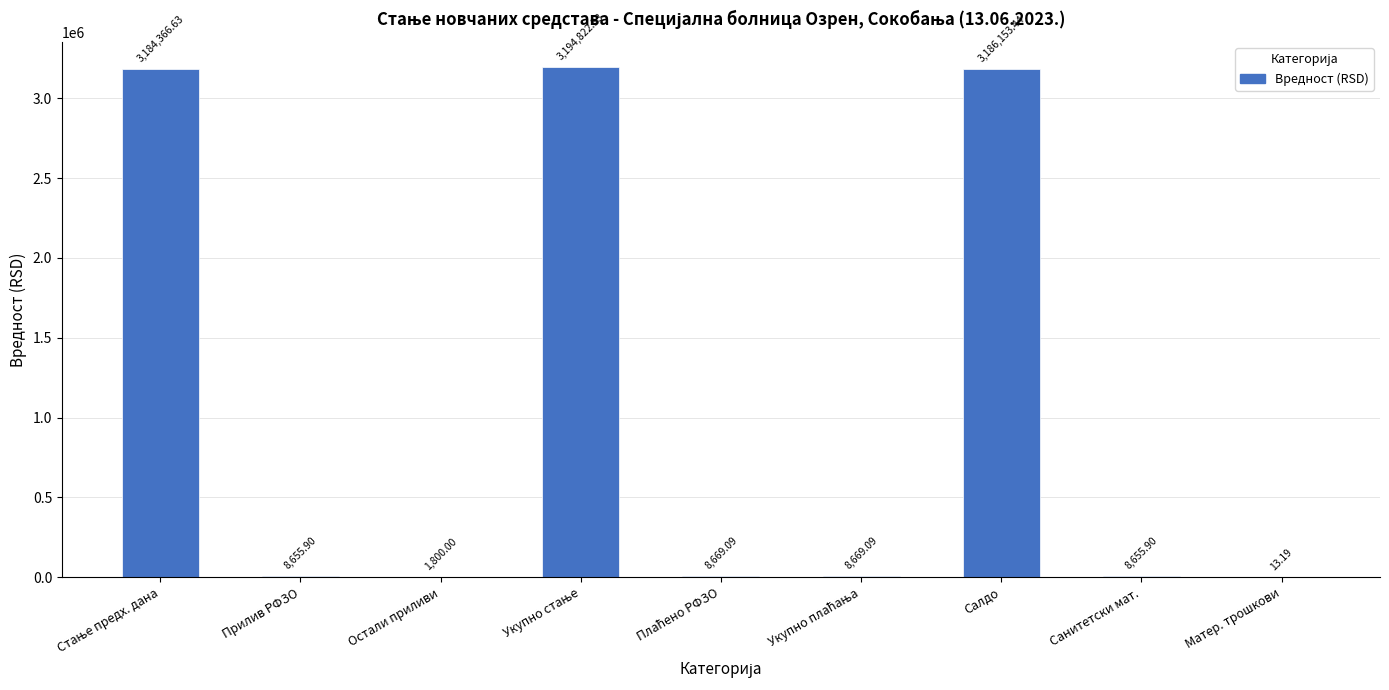

What is the change in value from Остали приливи to Санитетски мат.?

+6855.9